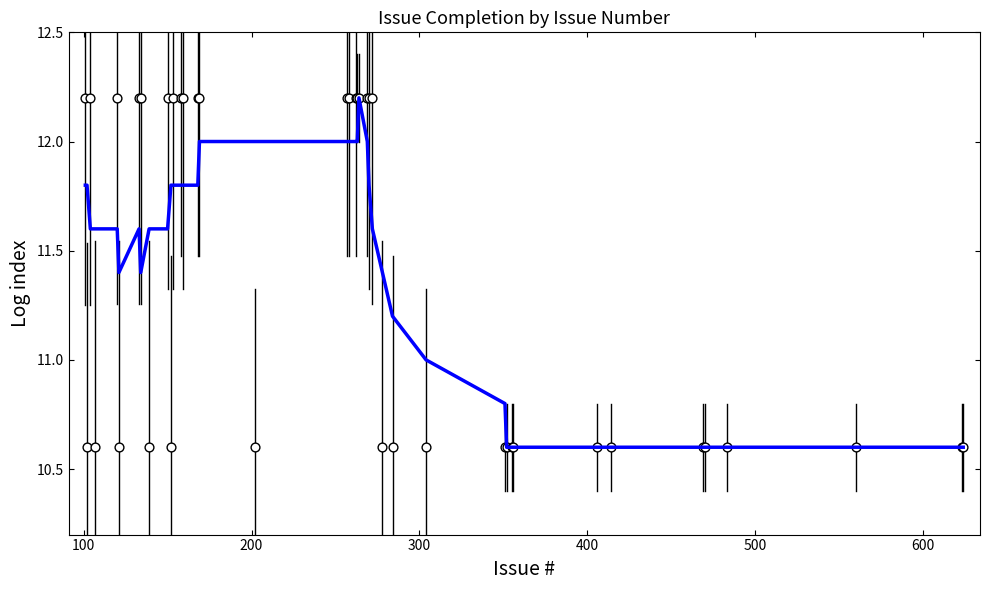

Which series contains the lowest Y value?

Trend